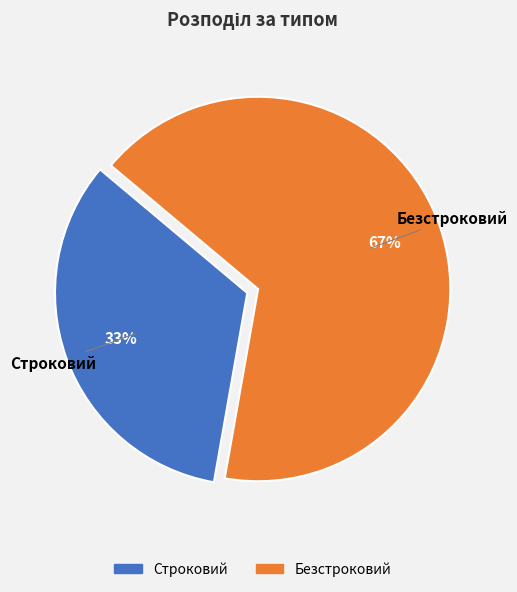

What is the ratio of the value at Строковий to the value at Безстроковий?

0.5